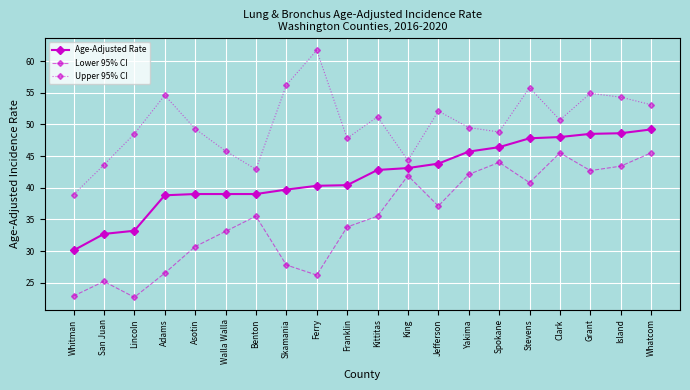

What is the sum of the Lower 95% CI values at Whatcom and Grant?

88.2